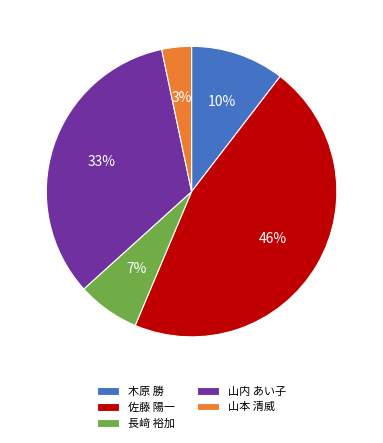

What percentage is the 佐藤 陽一 slice, to the nearest percent?

46%